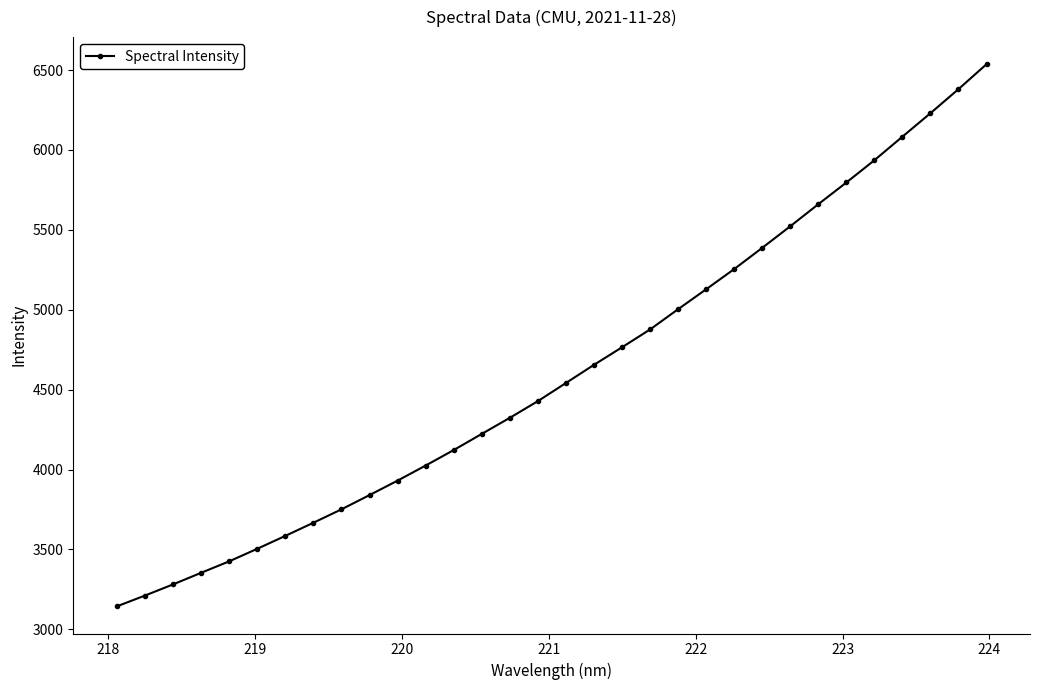

What is the value of the 20th point from the left?

4876.6